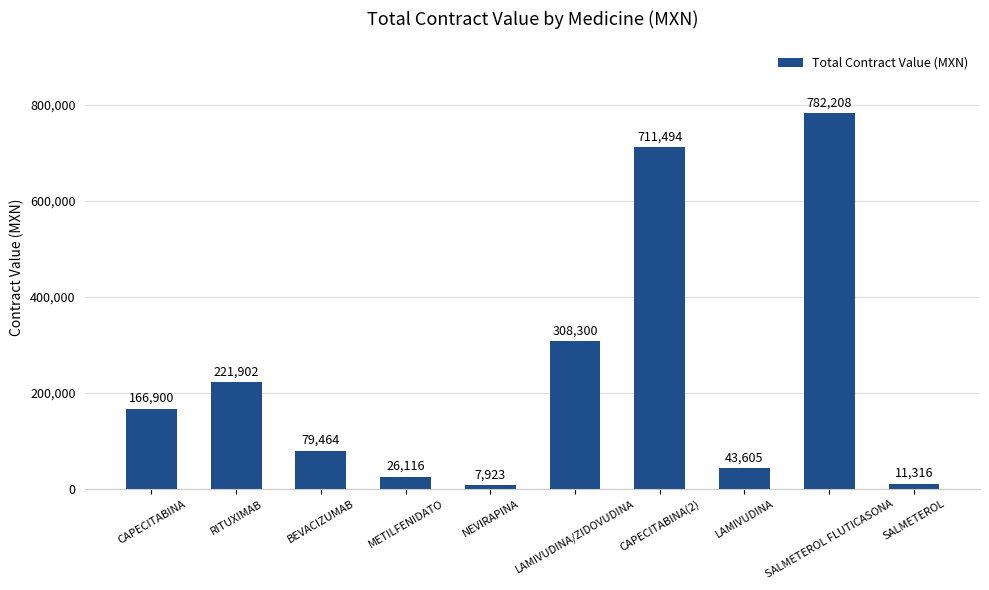

How many data points does each series have?

10